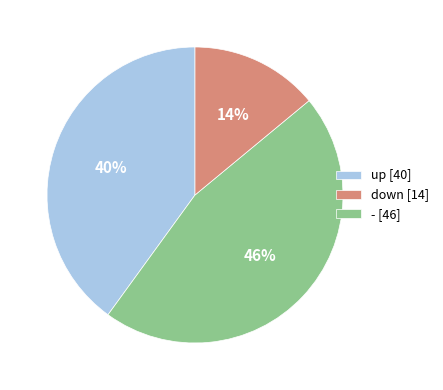

What percentage is the - slice, to the nearest percent?

14%